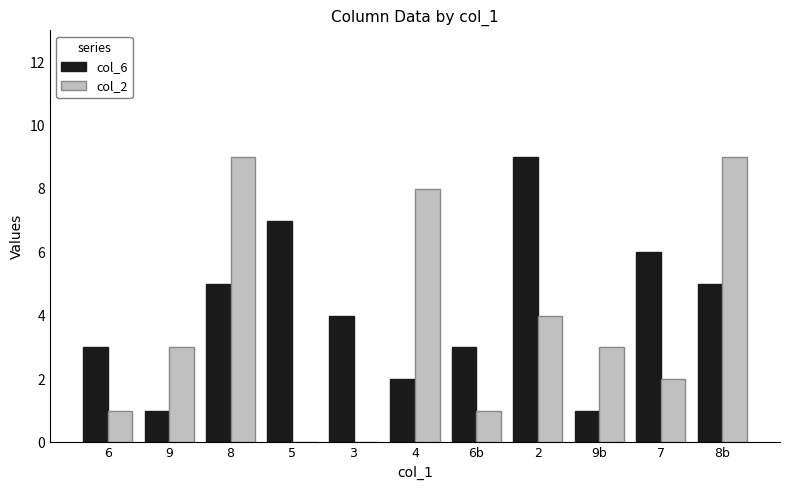

Which series changed the most between 9 and 8b?

col_2